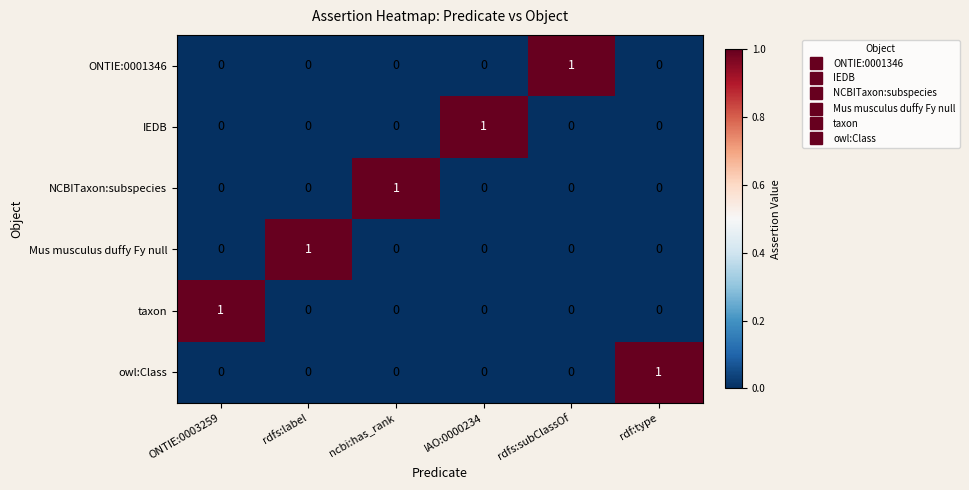

How many IEDB values are between 0 and 1?

6